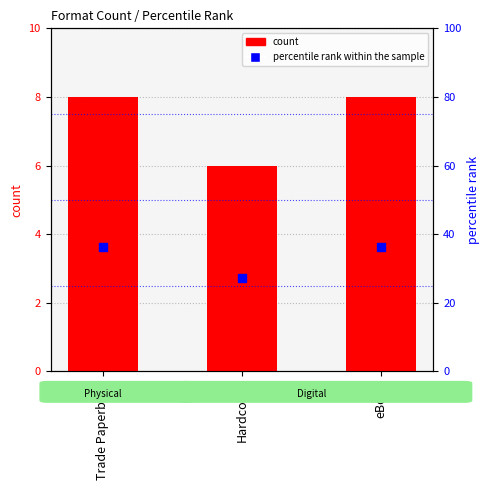

What are all the series names shown in the legend?

count, percentile rank within the sample